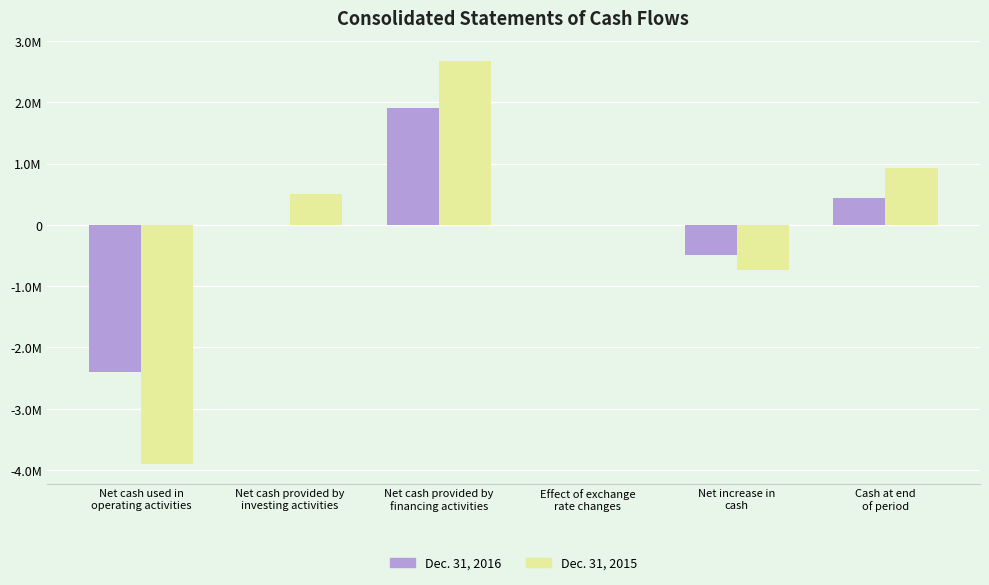

Where is Dec. 31, 2015 nearest to the value -611000?

Net increase in
cash